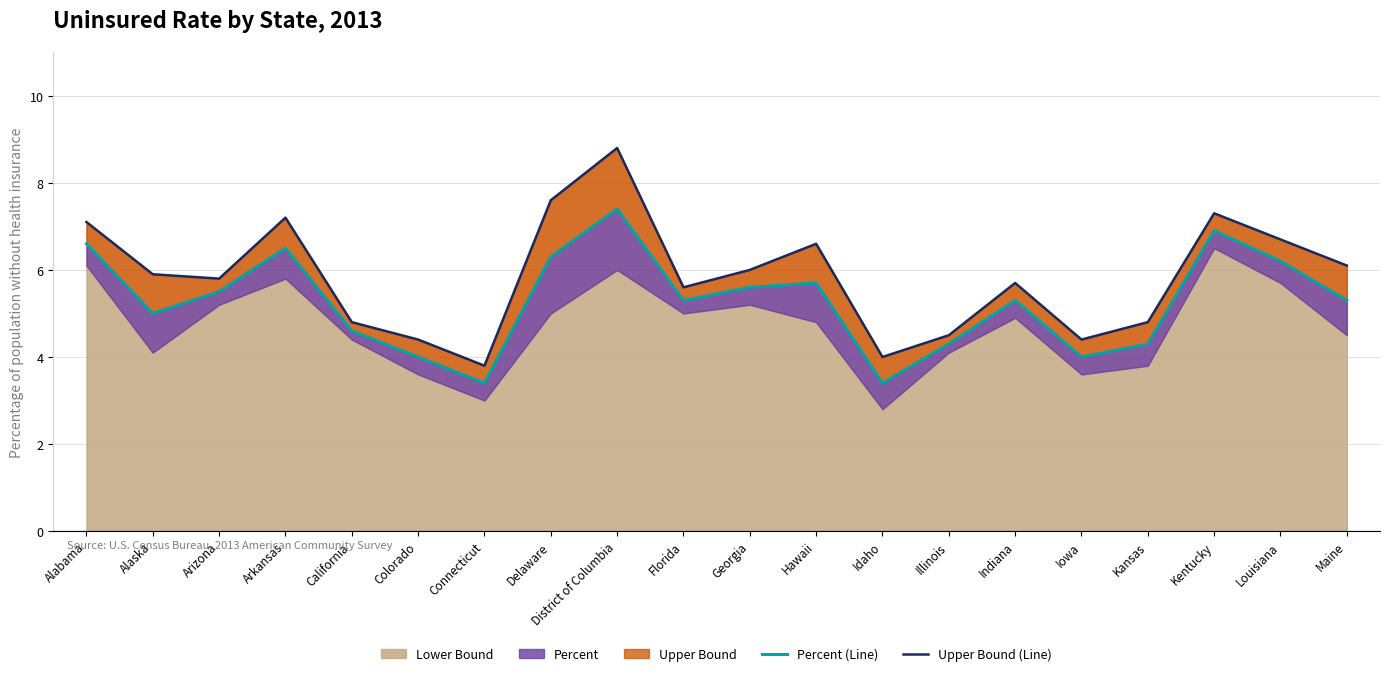

At which category is the sum across all series the highest?

District of Columbia